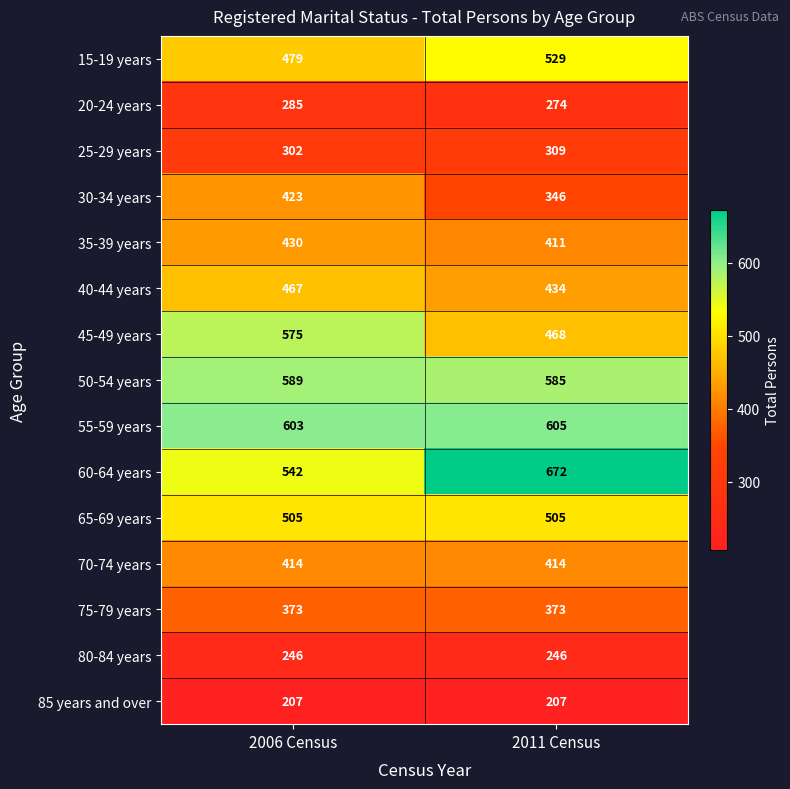

What value does the 50-54 years series have at 2006 Census?

589